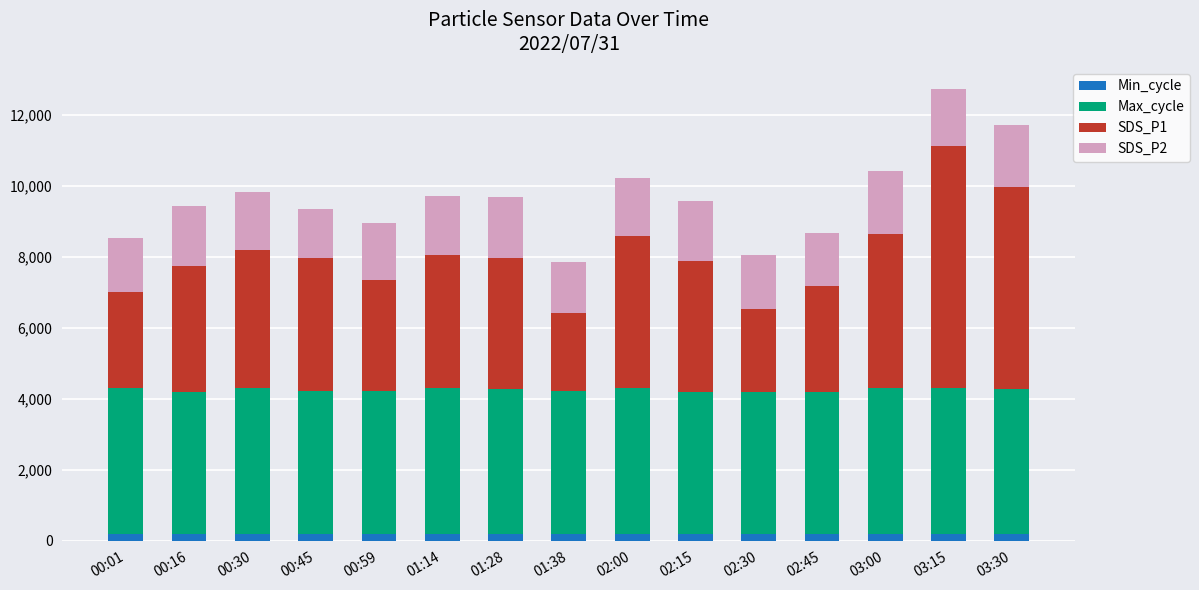

Does the chart contain stacked bars?

Yes